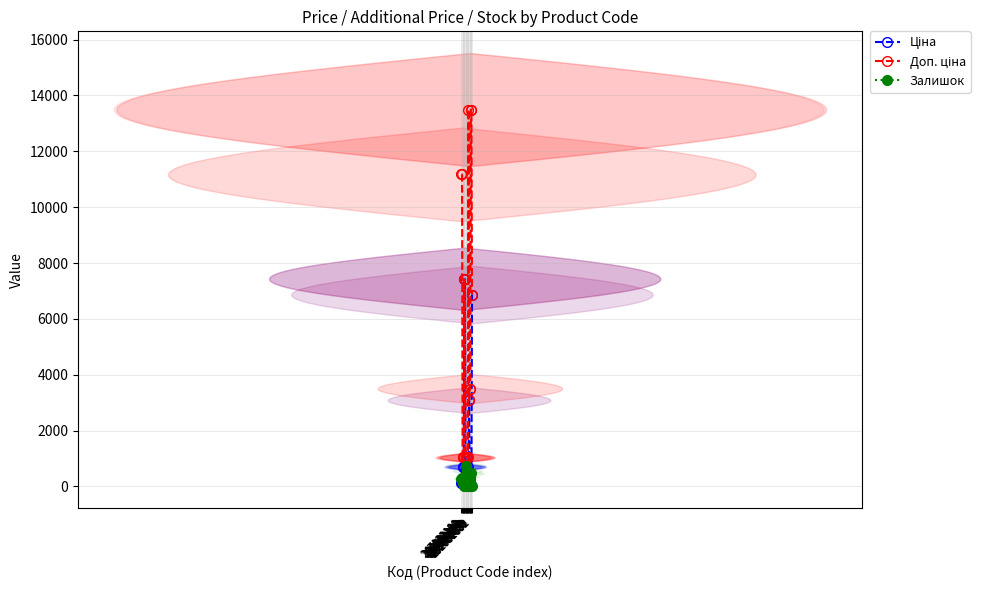

How many times do Залишок and Ціна cross each other?

7